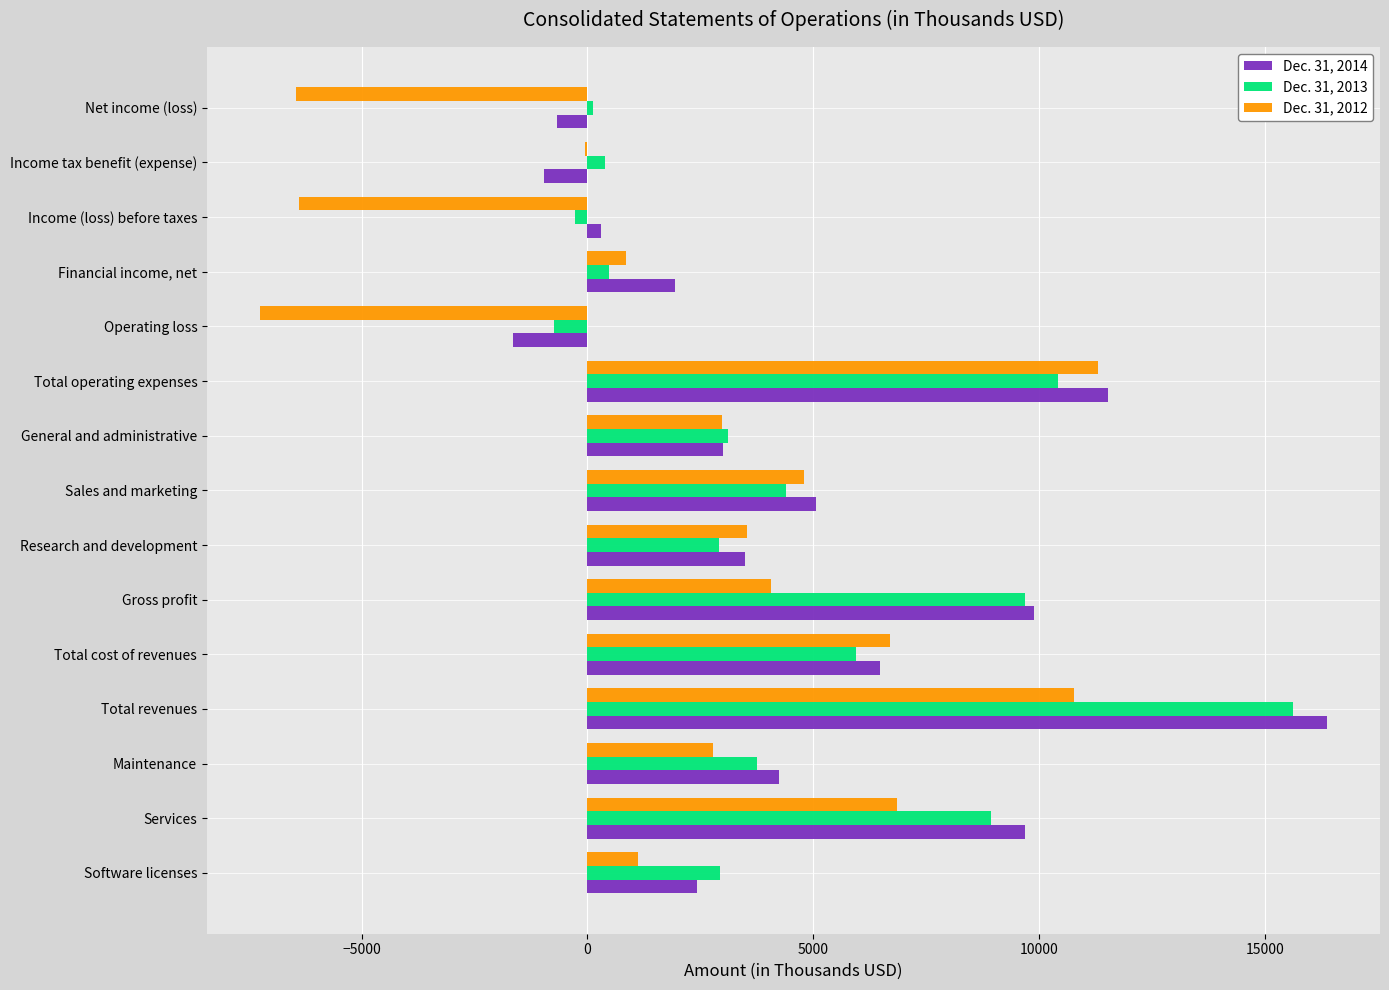

True or false: Dec. 31, 2012 has a value of 11303 at Total operating expenses.

True